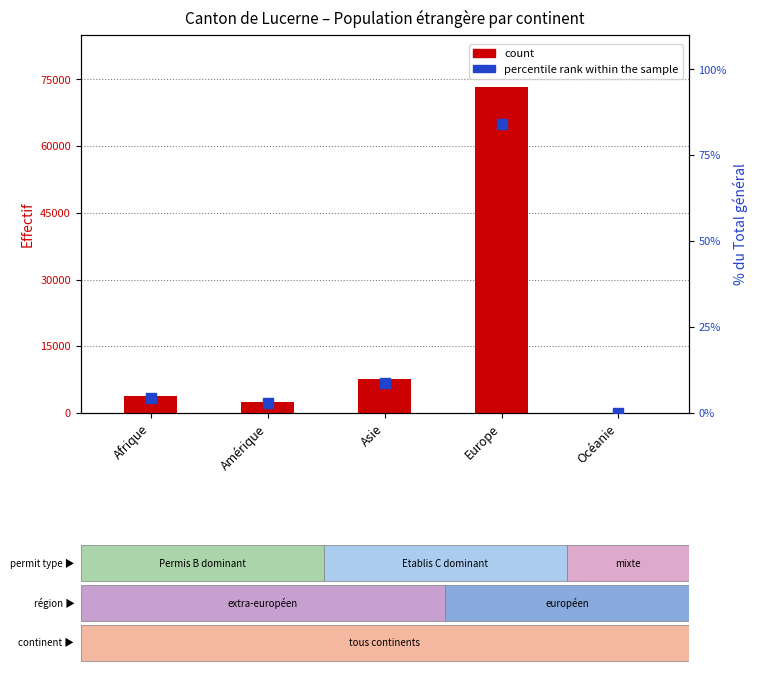

At which category is the sum across all series the highest?

Europe